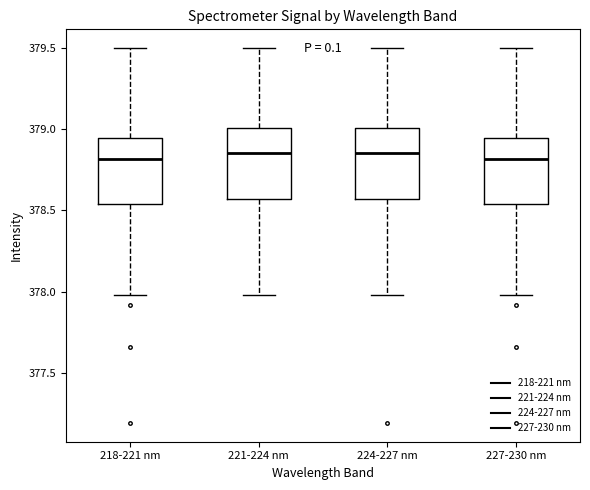

Reading left to right, read every box against the y-axis: the position of its median line, the range the box covers, and the ends of its whiskers. The values are not printed on the chart, so give them approximately, as read against the axis.

218-221 nm: median 378.80, box 378.55 to 378.95, whiskers 378.00 to 379.50
221-224 nm: median 378.85, box 378.55 to 379.00, whiskers 378.00 to 379.50
224-227 nm: median 378.85, box 378.55 to 379.00, whiskers 378.00 to 379.50
227-230 nm: median 378.80, box 378.55 to 378.95, whiskers 378.00 to 379.50